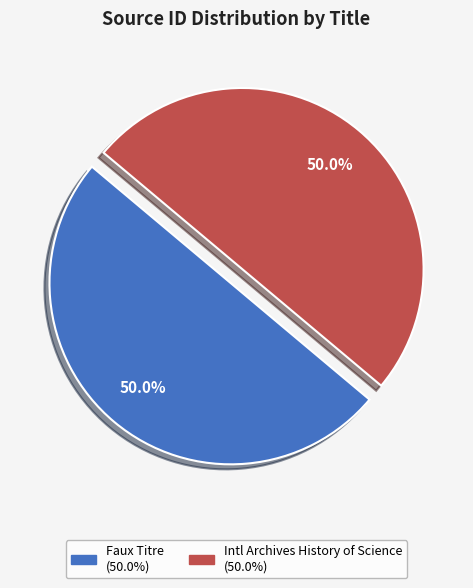

Rank the categories by value from highest to lowest.

Faux Titre, International Archives of the History of Science